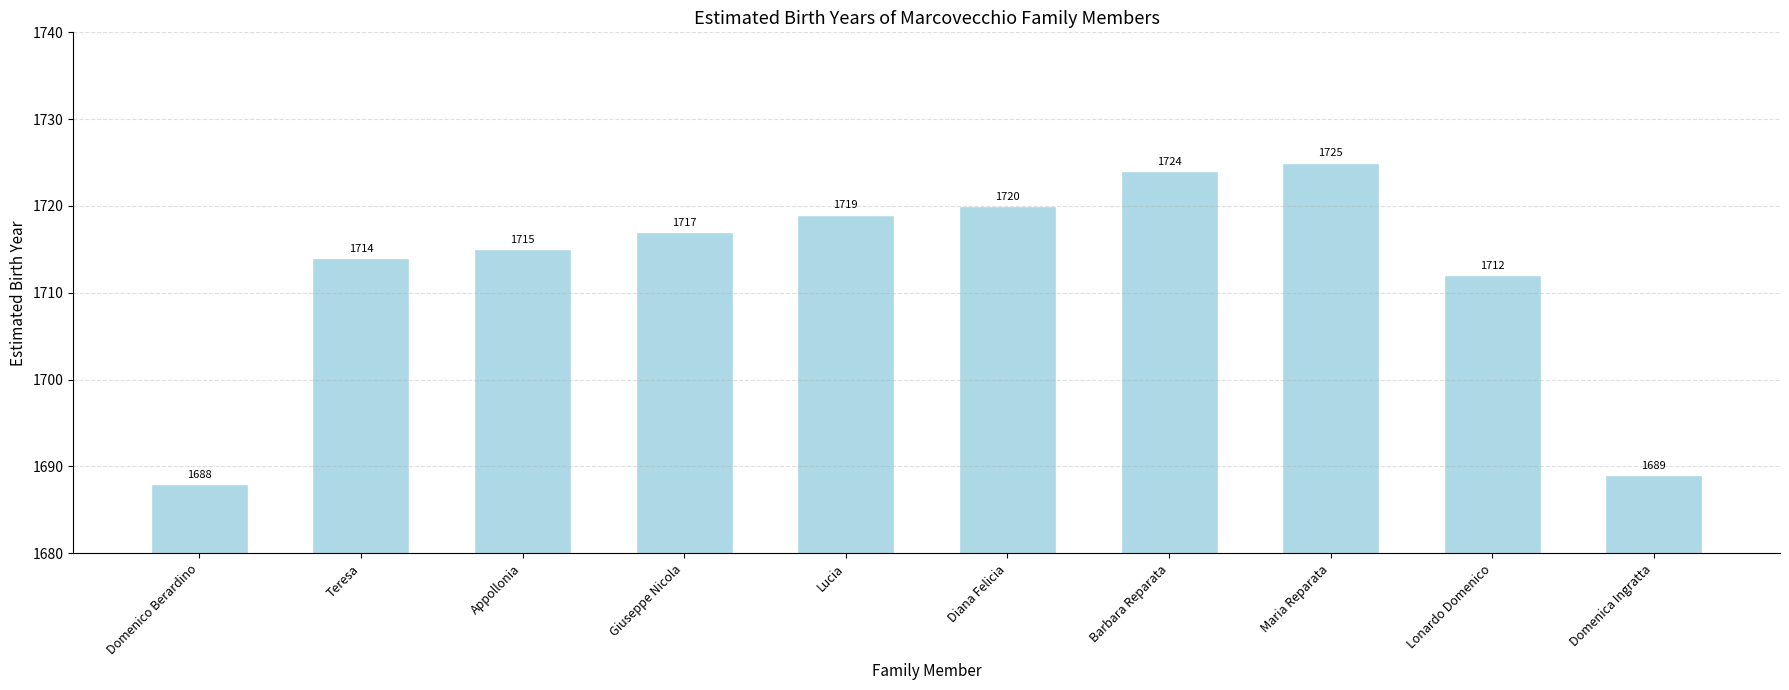

What is the change in value from Domenico Berardino to Lonardo Domenico?

+24